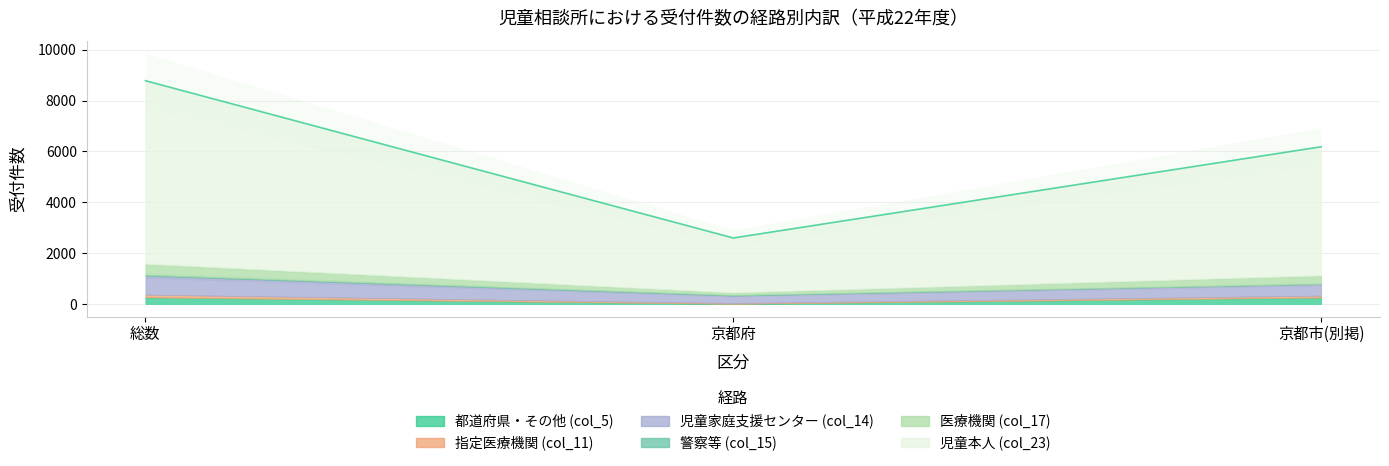

Which series changed the most between 総数 and 京都府?

児童本人 (col_23)